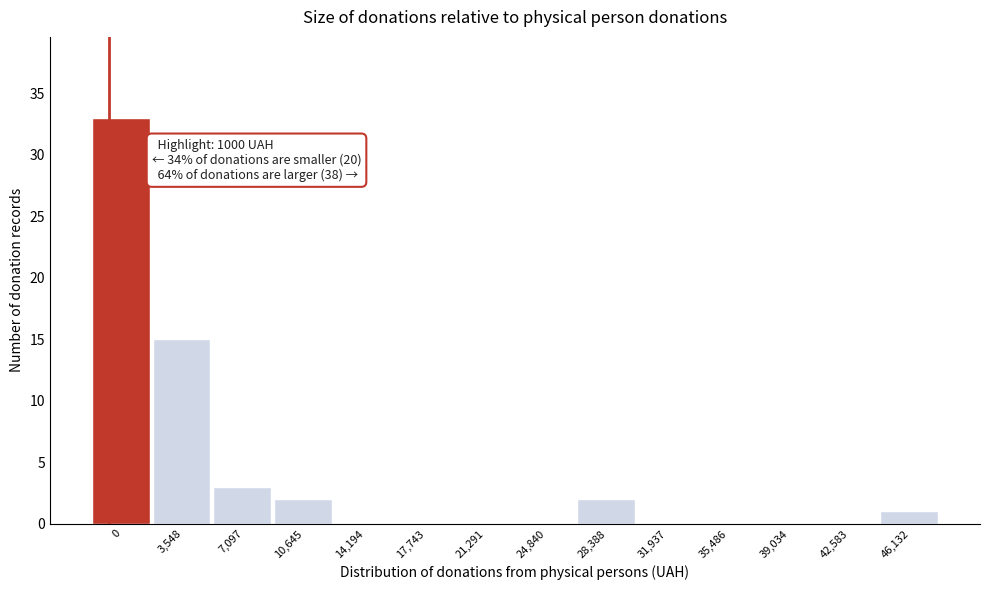

Reading left to right, list all the values displayed in this chart.

0=33	3,548=15	7,097=3	10,645=2	14,194=0	17,743=0	21,291=0	24,840=0	28,388=2	31,937=0	35,486=0	39,034=0	42,583=0	46,132=1